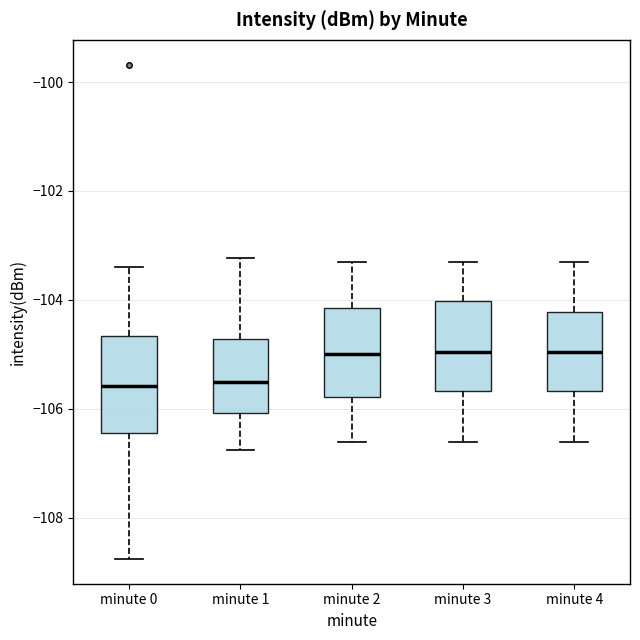

Reading left to right, transcribe this box plot: for each box, give where its median line is, the range the box spans, and where its two whiskers end, as read against the y-axis. The values are not printed on the chart, so give them approximately, as read against the axis.

minute 0: median -105.6, box -106.4 to -104.6, whiskers -108.8 to -103.4
minute 1: median -105.6, box -106.0 to -104.8, whiskers -106.8 to -103.2
minute 2: median -105.0, box -105.8 to -104.2, whiskers -106.6 to -103.2
minute 3: median -105.0, box -105.6 to -104.0, whiskers -106.6 to -103.2
minute 4: median -105.0, box -105.6 to -104.2, whiskers -106.6 to -103.2